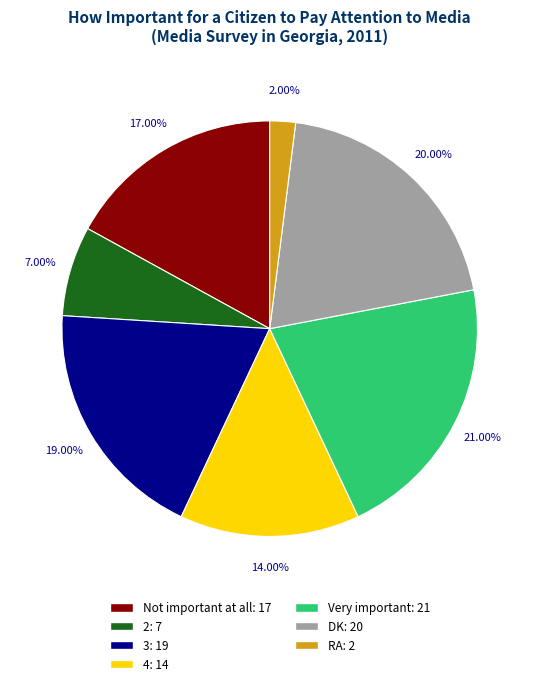

Is there any slice that represents more than half of the pie?

No